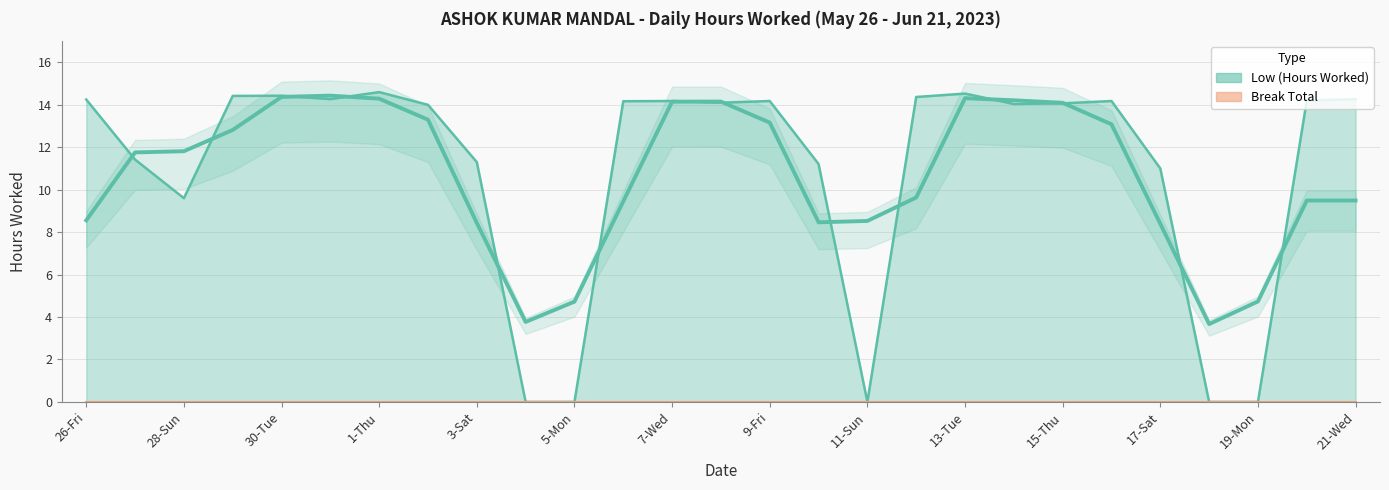

What is the value of the 27th point from the left?

14.3